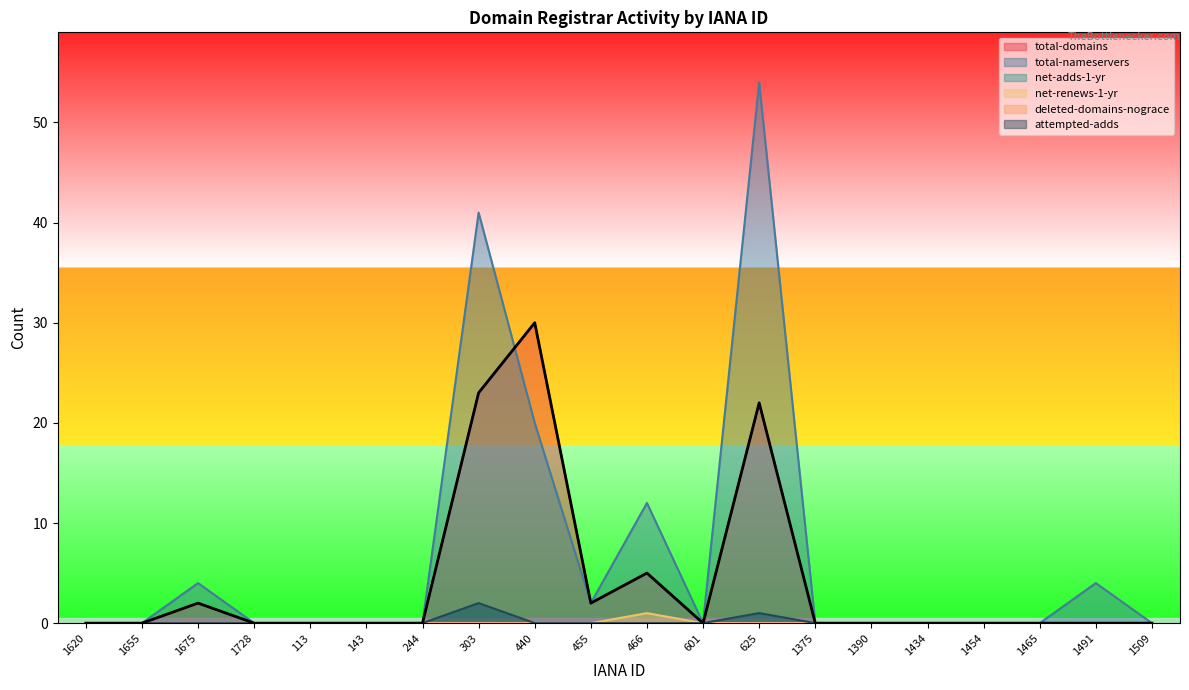

True or false: attempted-adds and net-renews-1-yr intersect in this chart.

False